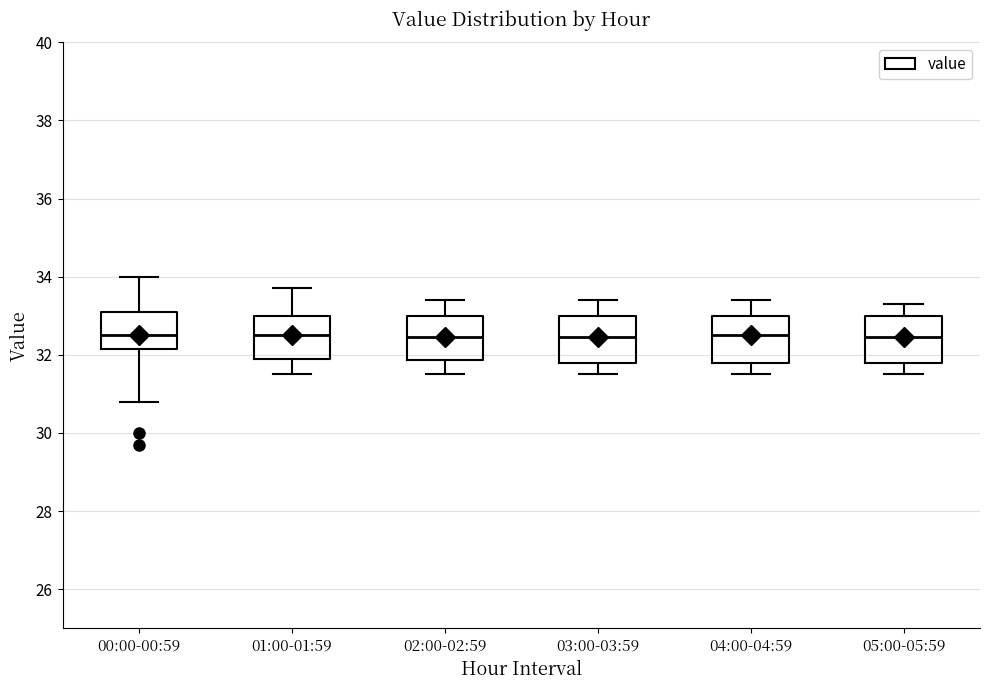

Reading left to right, read every box against the y-axis: the position of its median line, the range the box covers, and the ends of its whiskers. The values are not printed on the chart, so give them approximately, as read against the axis.

00:00-00:59: median 32.6, box 32.2 to 33.2, whiskers 30.8 to 34.0
01:00-01:59: median 32.6, box 32.0 to 33.0, whiskers 31.6 to 33.8
02:00-02:59: median 32.4, box 31.8 to 33.0, whiskers 31.6 to 33.4
03:00-03:59: median 32.4, box 31.8 to 33.0, whiskers 31.6 to 33.4
04:00-04:59: median 32.6, box 31.8 to 33.0, whiskers 31.6 to 33.4
05:00-05:59: median 32.4, box 31.8 to 33.0, whiskers 31.6 to 33.4